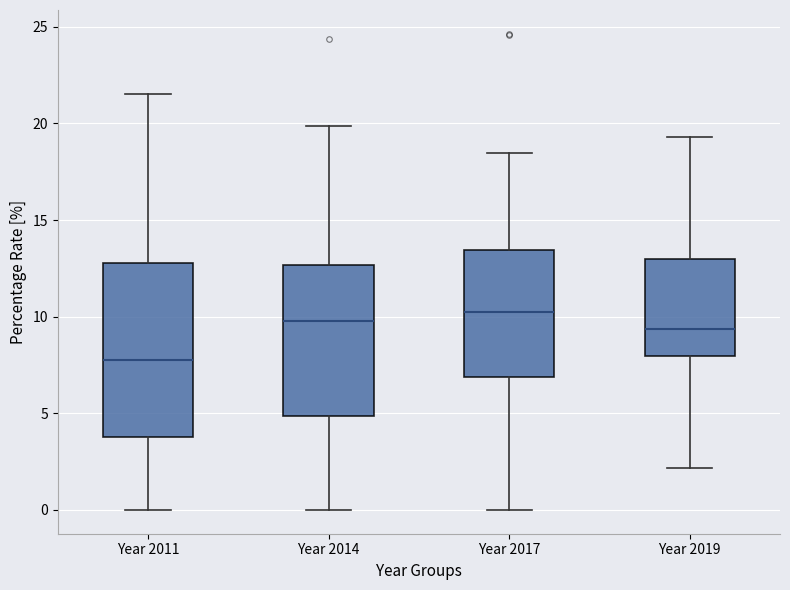

Where does the median line of the box for Year 2014 sit on the y-axis? The values are not printed on the chart, so give them approximately, as read against the axis.

10.0